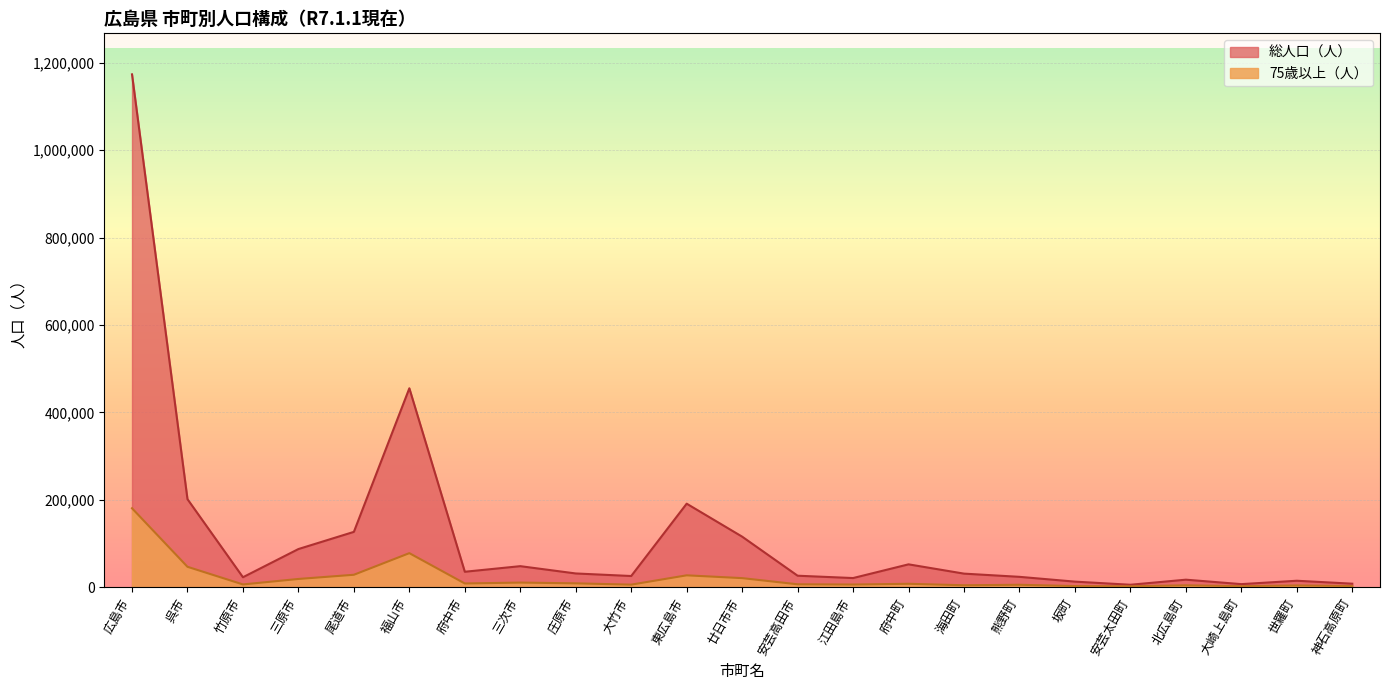

Rank the series at 三原市 from highest to lowest value.

総人口（人）, 75歳以上（人）